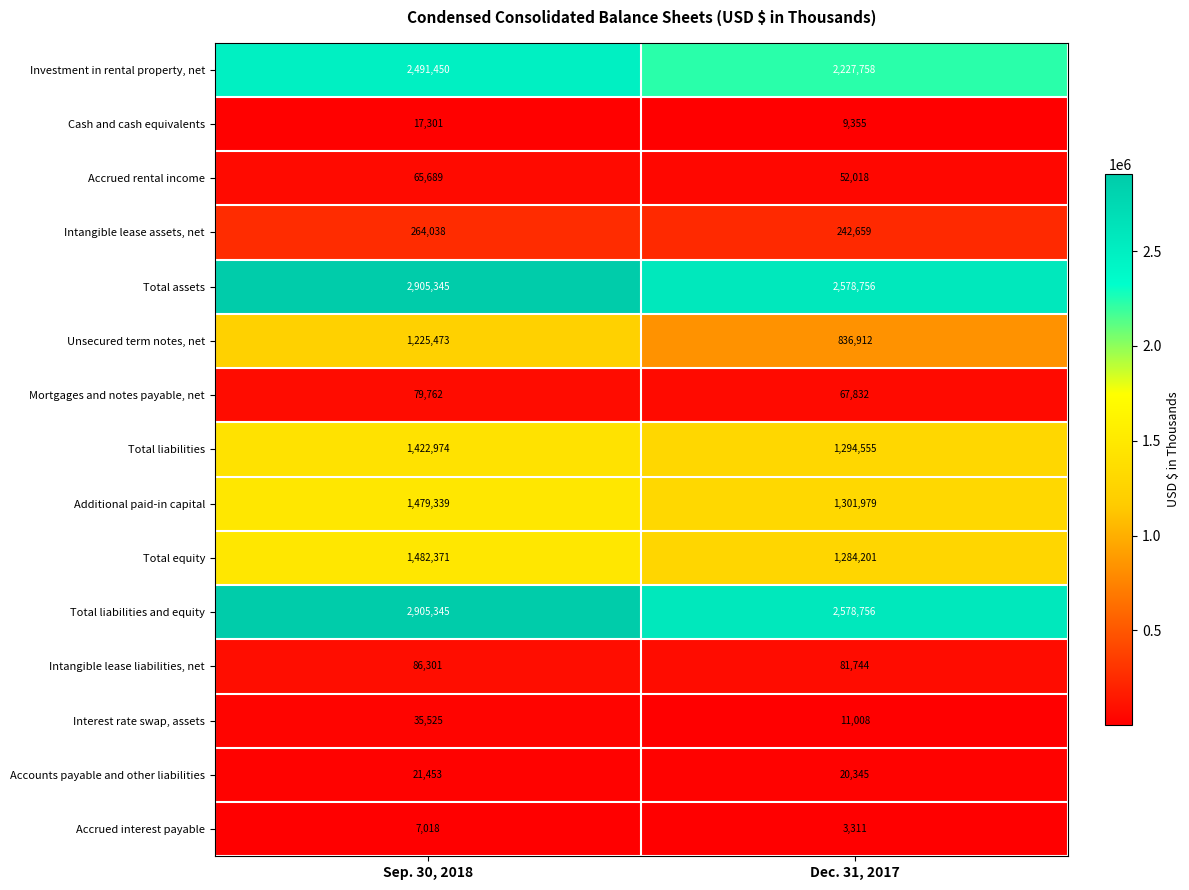

What is the spread (max minus min) of values at Sep. 30, 2018?

2898327